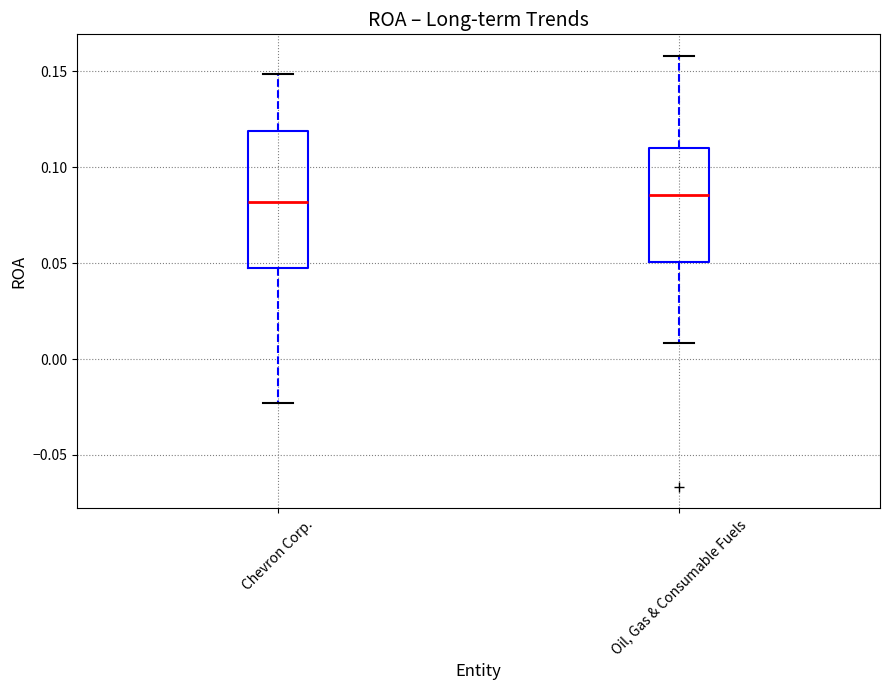

Reading left to right, transcribe this box plot: for each box, give where its median line is, the range the box spans, and where its two whiskers end, as read against the y-axis. The values are not printed on the chart, so give them approximately, as read against the axis.

Chevron Corp.: median 0.080, box 0.045 to 0.120, whiskers -0.025 to 0.150
Oil, Gas & Consumable Fuels: median 0.085, box 0.050 to 0.110, whiskers 0.010 to 0.160